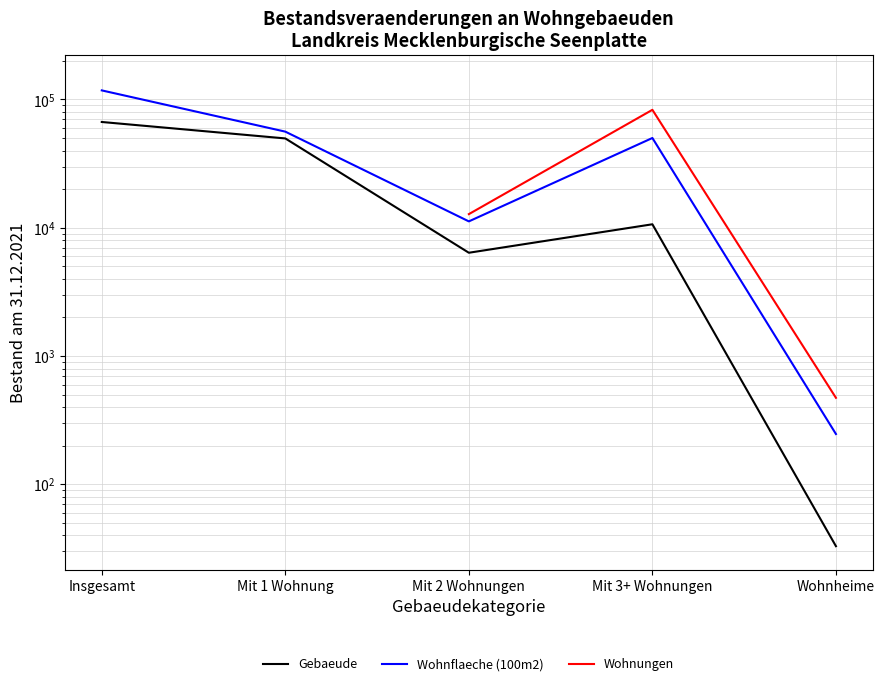

How many lines are shown in the chart?

3